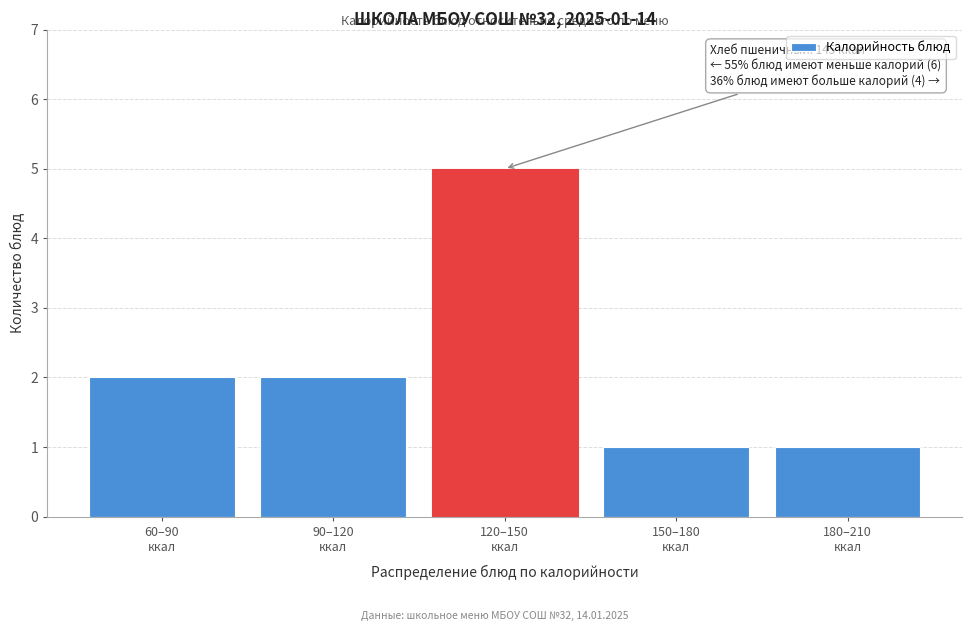

Reading left to right, what are all the values shown in this chart?

2	2	5	1	1